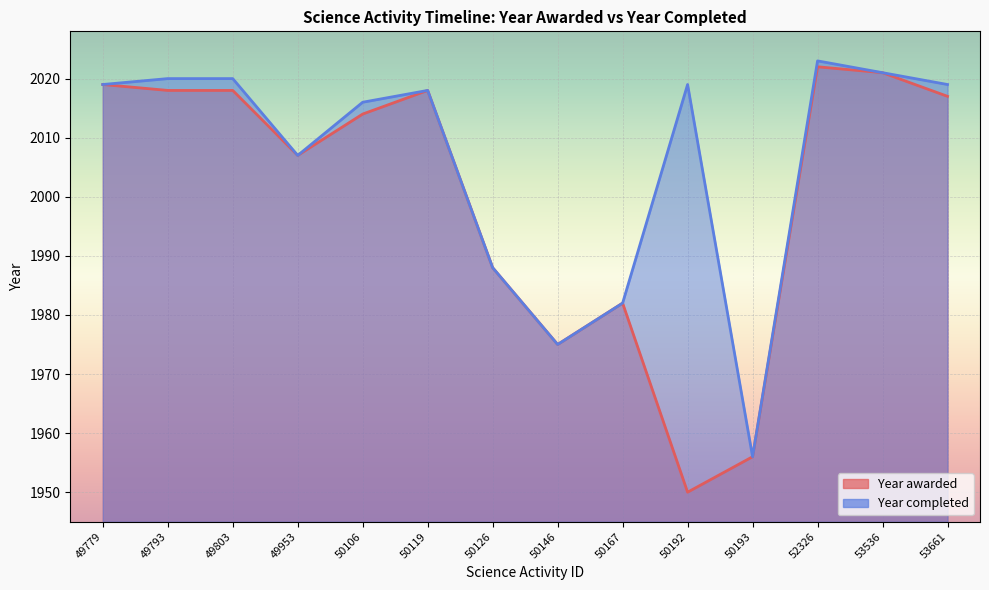

Rank the categories by value from lowest to highest.

50192, 50193, 50146, 50167, 50126, 49953, 50106, 53661, 49793, 49803, 50119, 49779, 53536, 52326